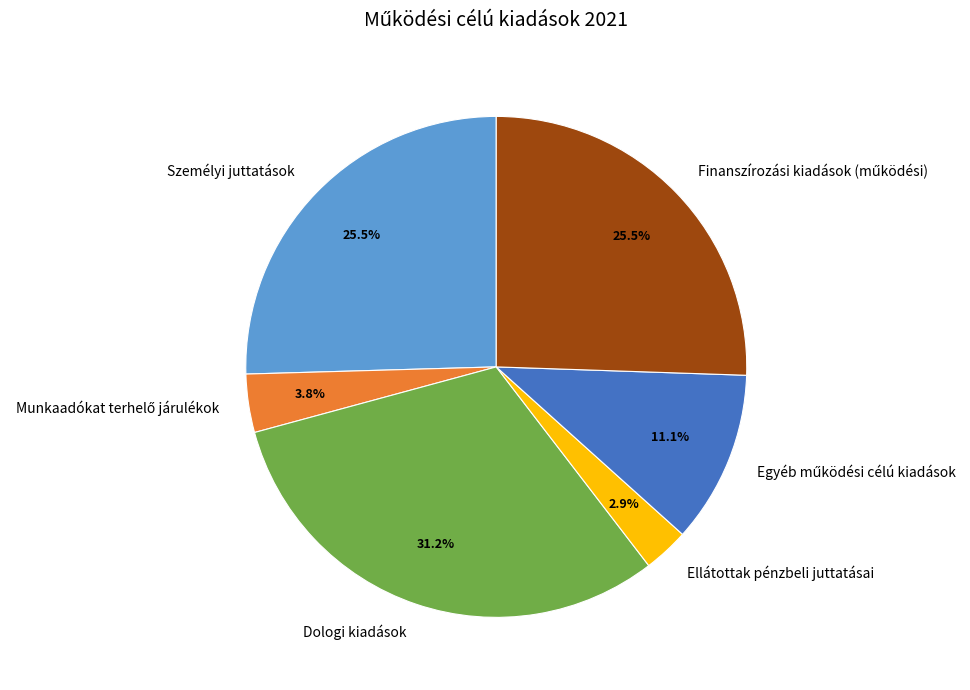

Does Személyi juttatások represent more than half of the total?

No